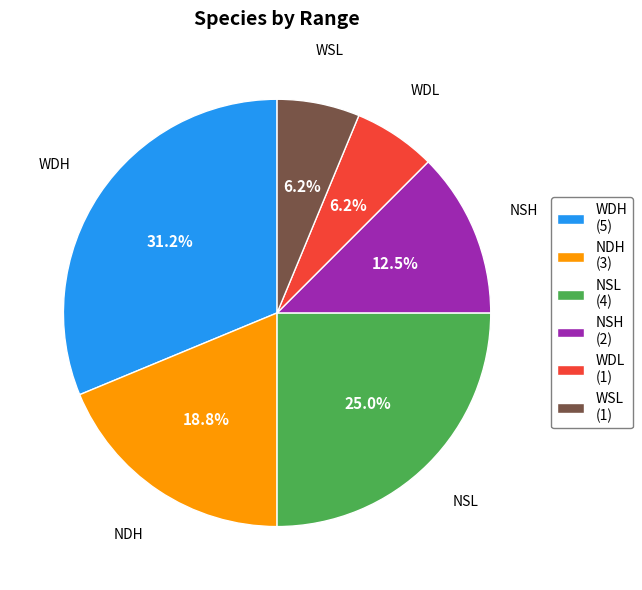

To the nearest percent, what is the difference between the largest and smallest slice percentages?

25%